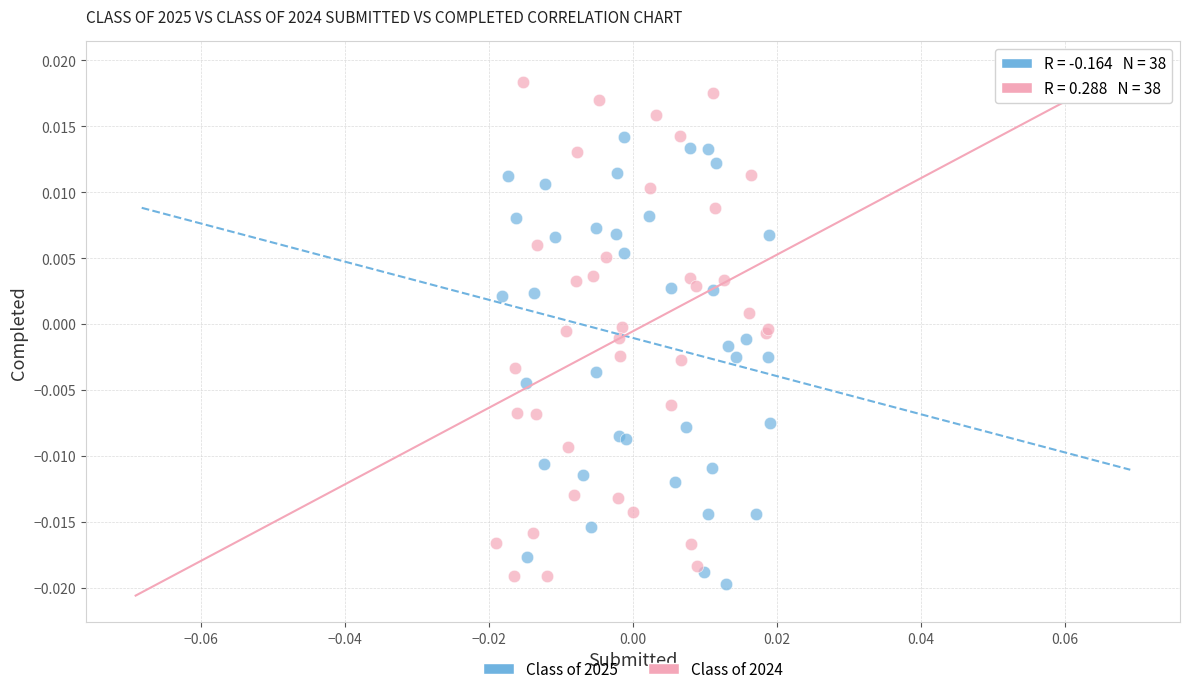

Which series has the widest spread of Y values?

Class of 2024